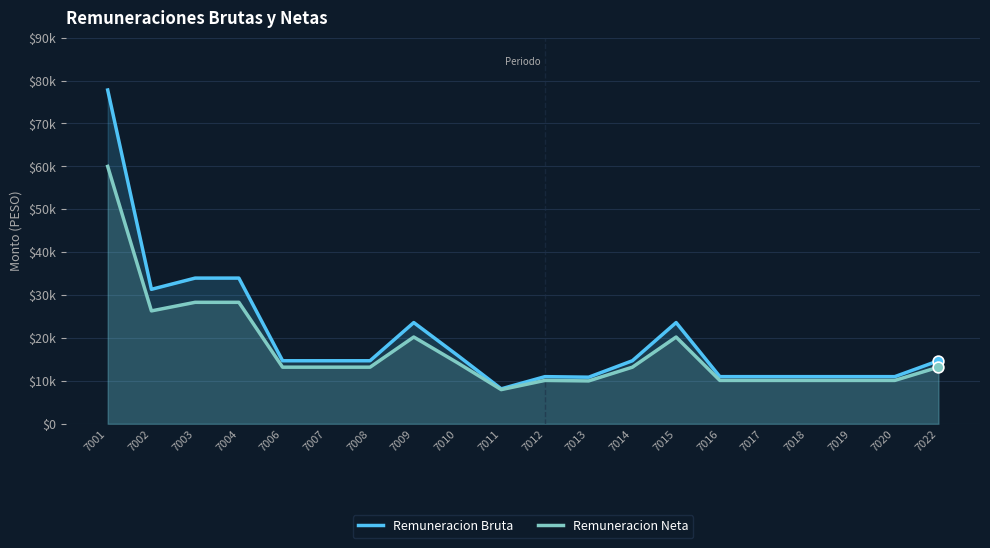

Is the value of Remuneracion Bruta at 7001 greater than the value of Remuneracion Neta at 7004?

Yes